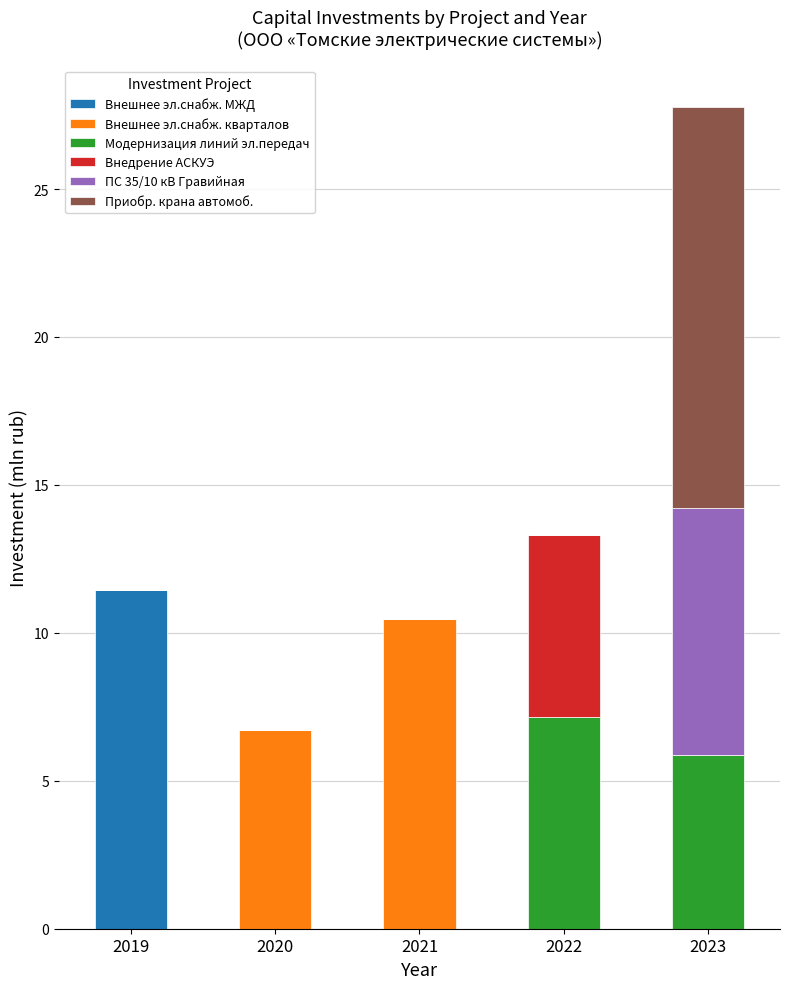

What are all the series names shown in the legend?

Внешнее эл.снабж. МЖД, Внешнее эл.снабж. кварталов, Модернизация линий эл.передач, Внедрение АСКУЭ, ПС 35/10 кВ Гравийная, Приобр. крана автомоб.